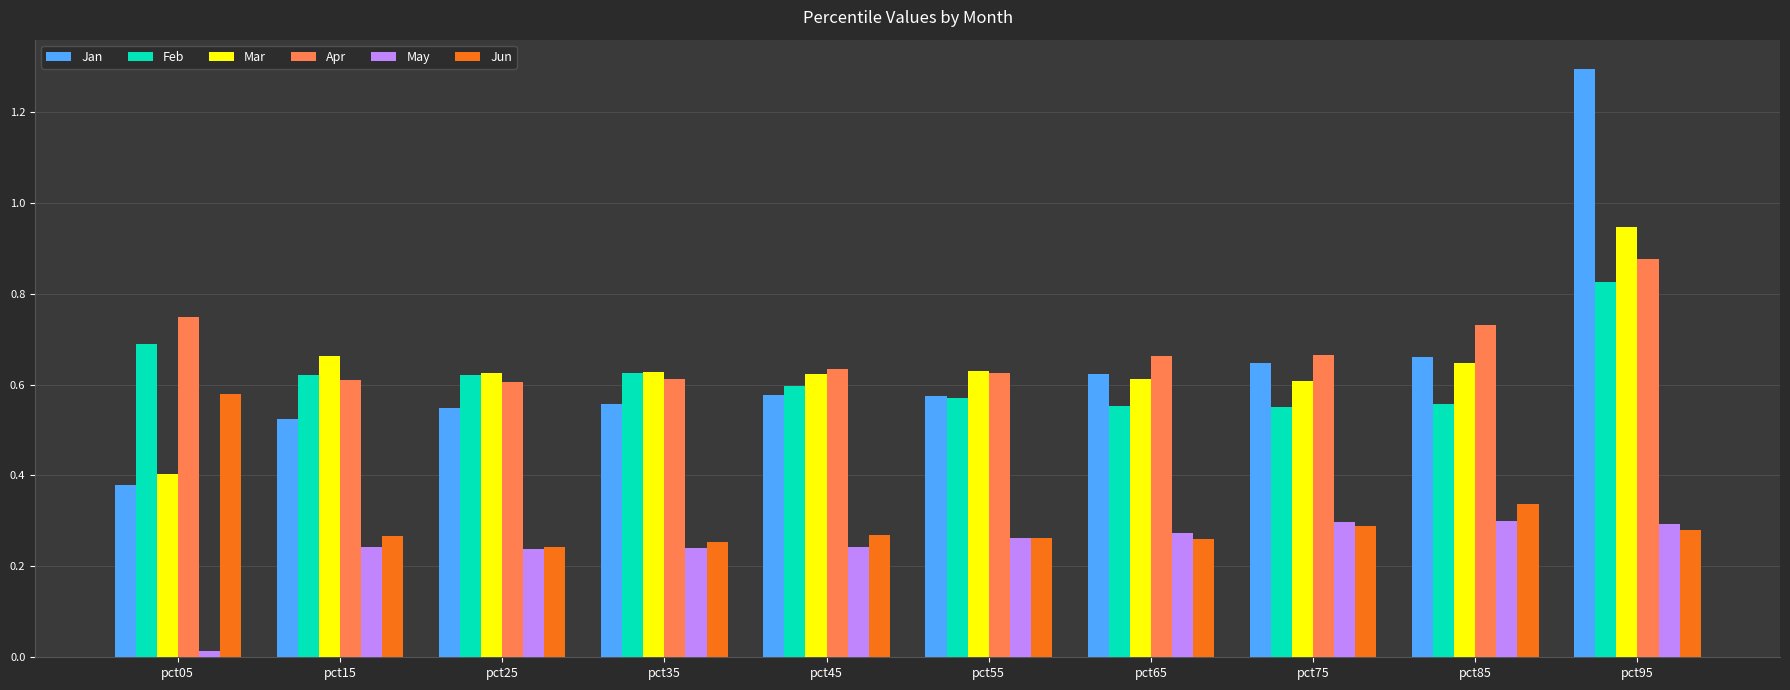

The value of Jun at pct15 is 0.1. True or false?

False